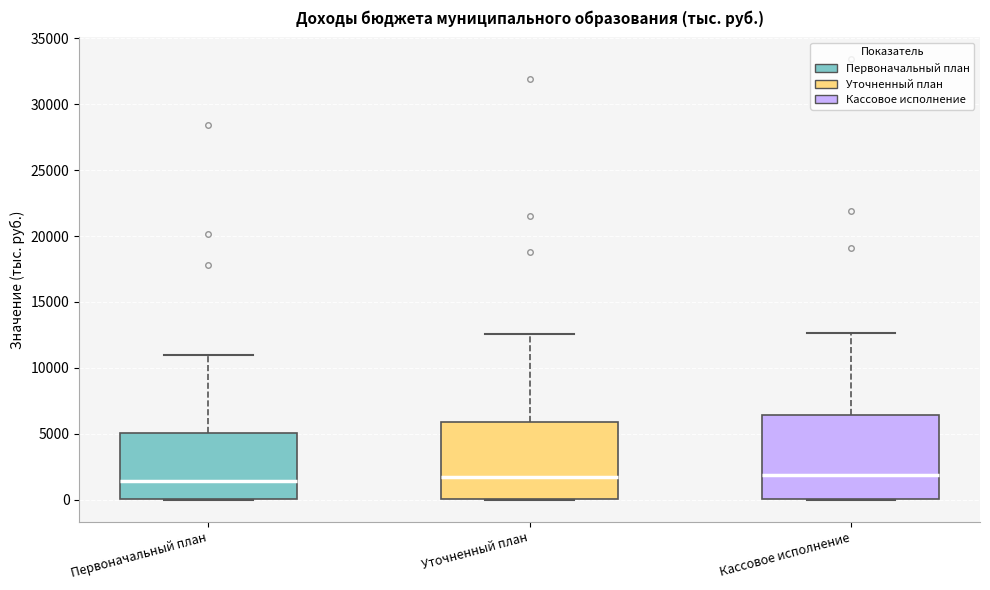

Reading left to right, transcribe this box plot: for each box, give where its median line is, the range the box spans, and where its two whiskers end, as read against the y-axis. The values are not printed on the chart, so give them approximately, as read against the axis.

Первоначальный план: median 1500, box 0 to 5000, whiskers 0 to 11000
Уточненный план: median 1500, box 0 to 6000, whiskers 0 to 12500
Кассовое исполнение: median 2000, box 0 to 6500, whiskers 0 to 12500